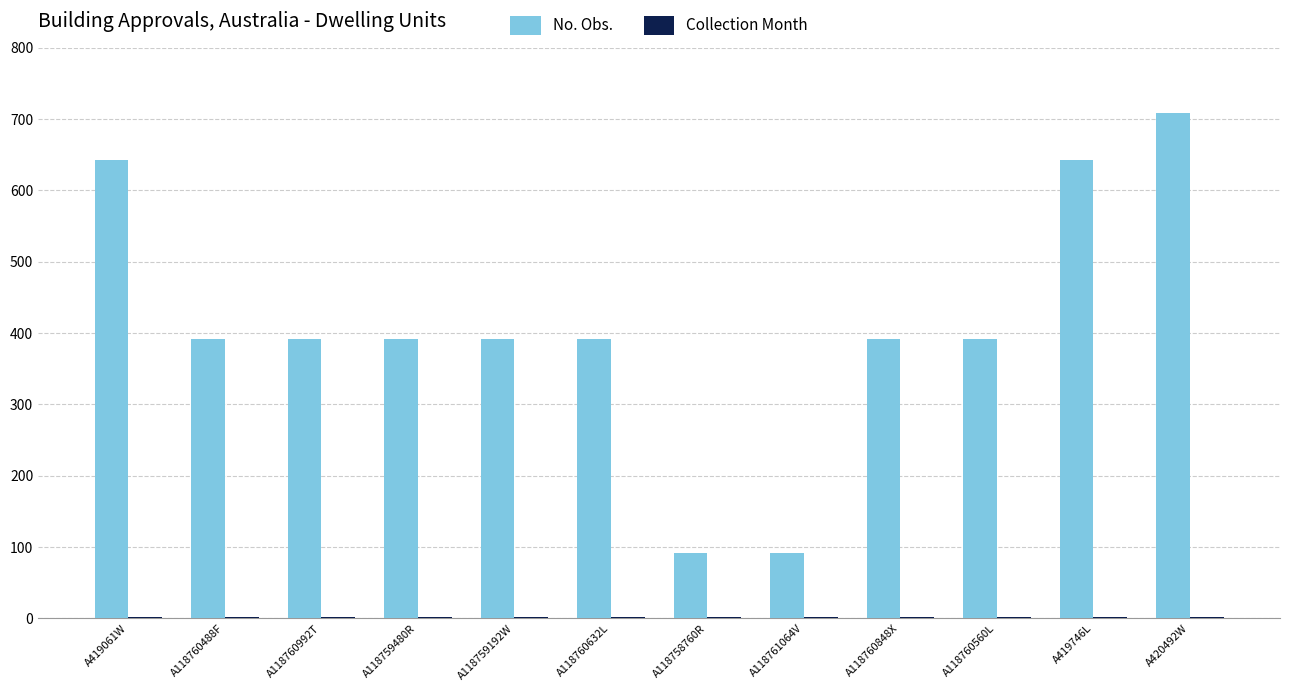

How many series are shown in this chart?

2